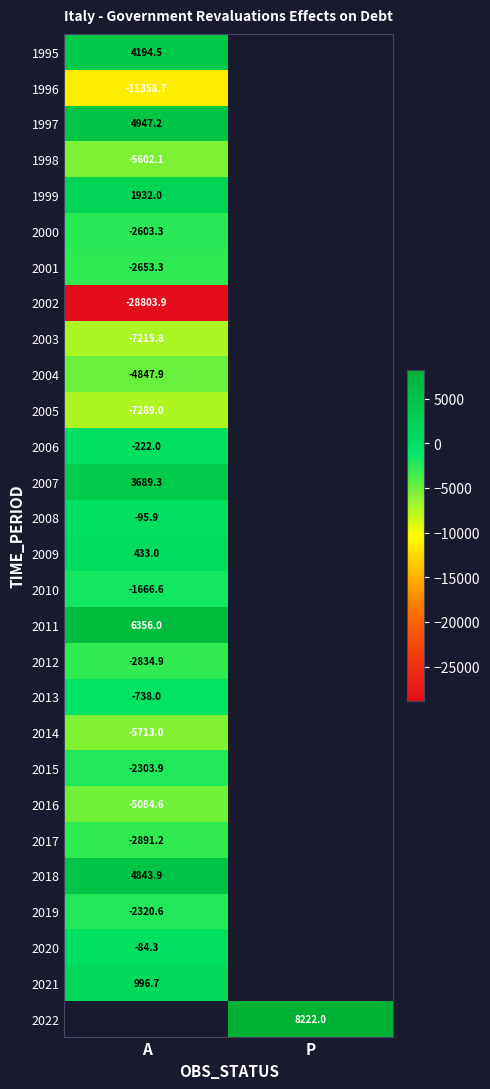

The value of 2006 at A is -292.5. True or false?

False